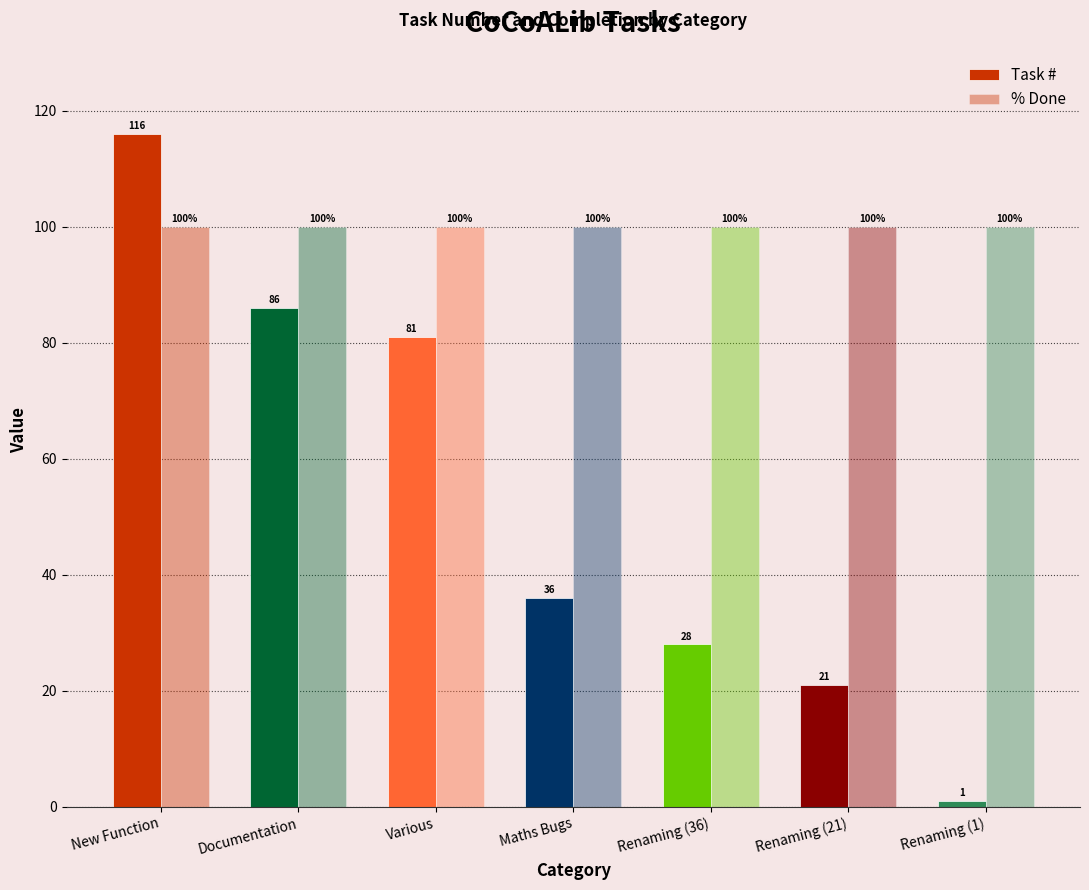

Reading left to right, transcribe all the data shown in this chart.

Task #: New Function=116	Documentation=86	Various=81	Maths Bugs=36	Renaming (36)=28	Renaming (21)=21	Renaming (1)=1
% Done: New Function=100	Documentation=100	Various=100	Maths Bugs=100	Renaming (36)=100	Renaming (21)=100	Renaming (1)=100